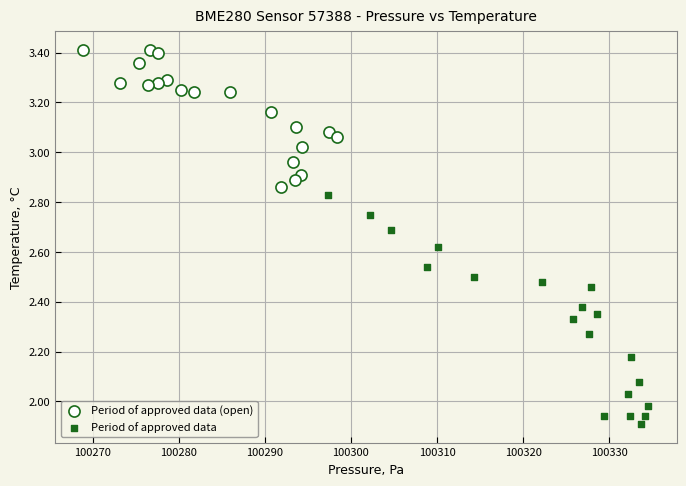

Which series contains the lowest Y value?

Period of approved data